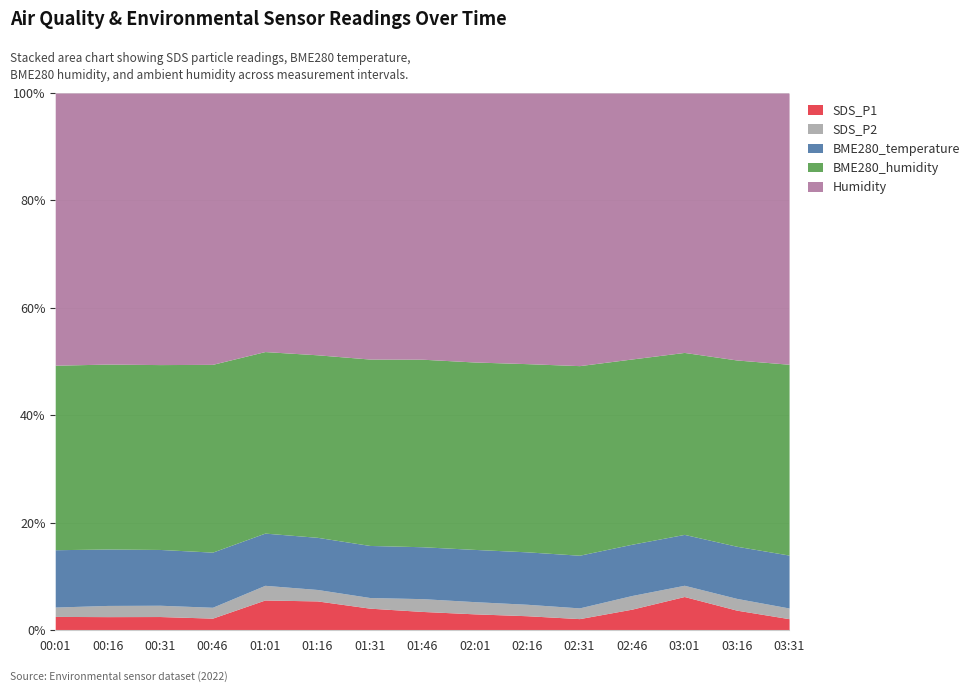

True or false: BME280_humidity and Humidity intersect in this chart.

False